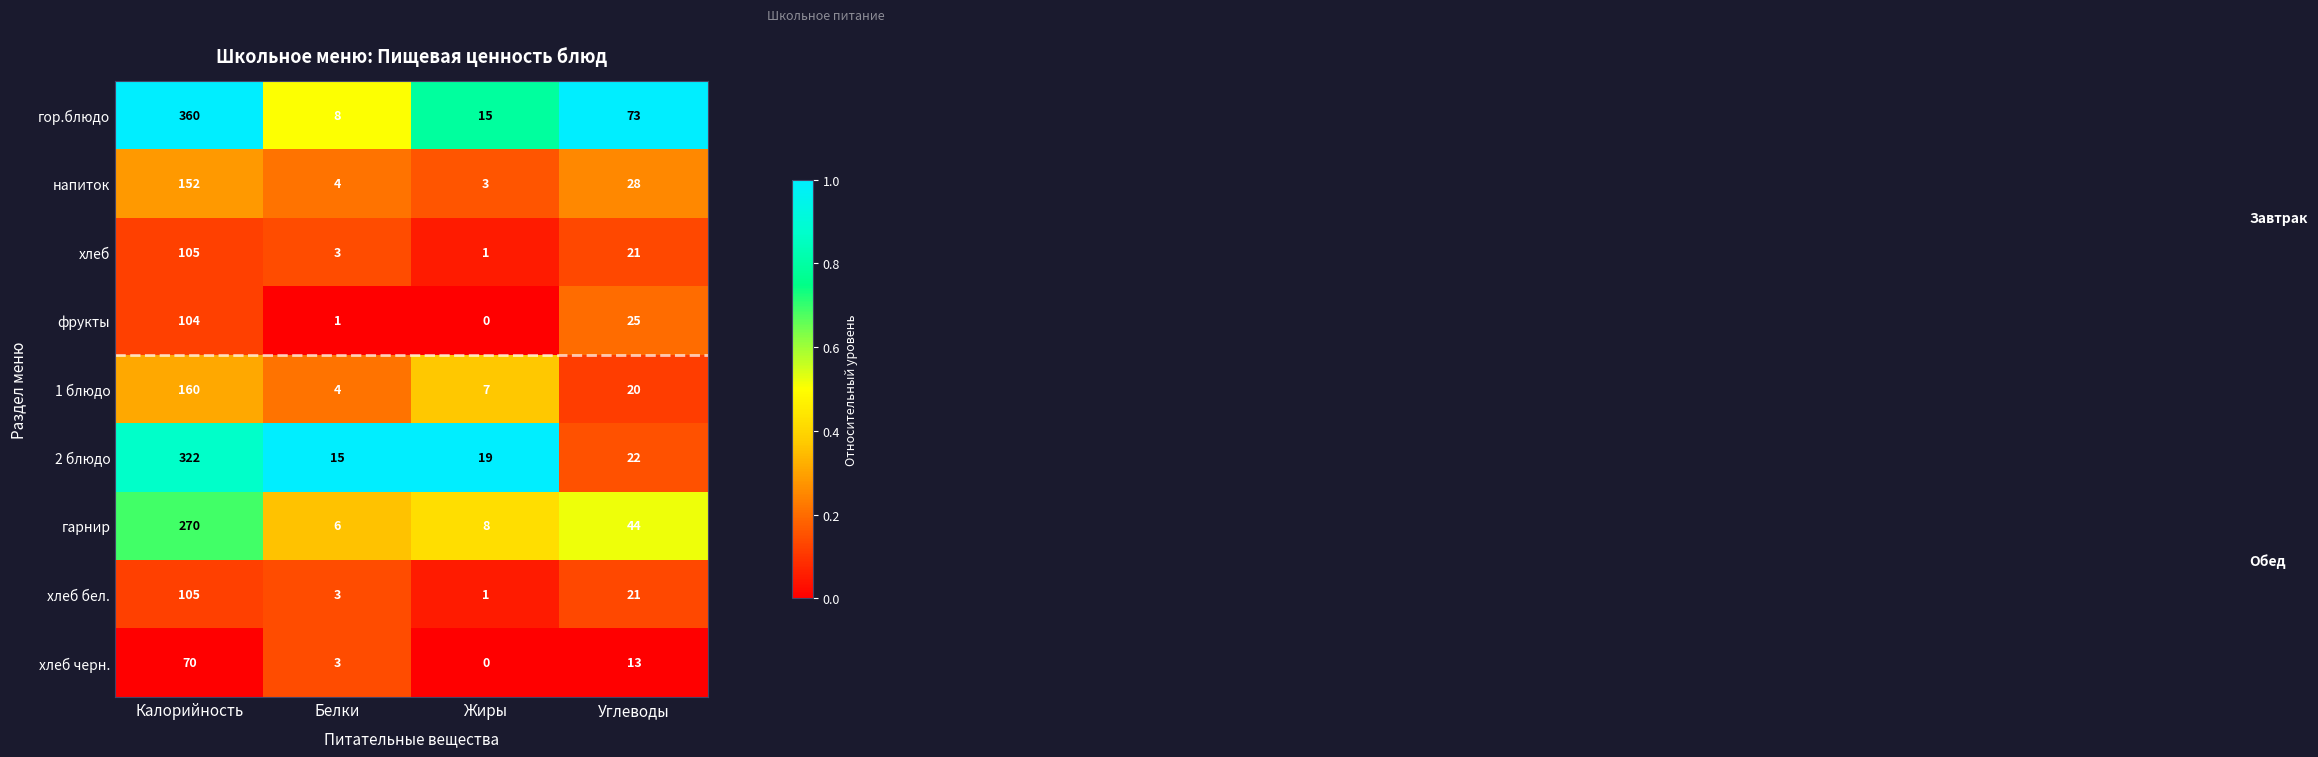

At which category is the sum across all series the highest?

Калорийность